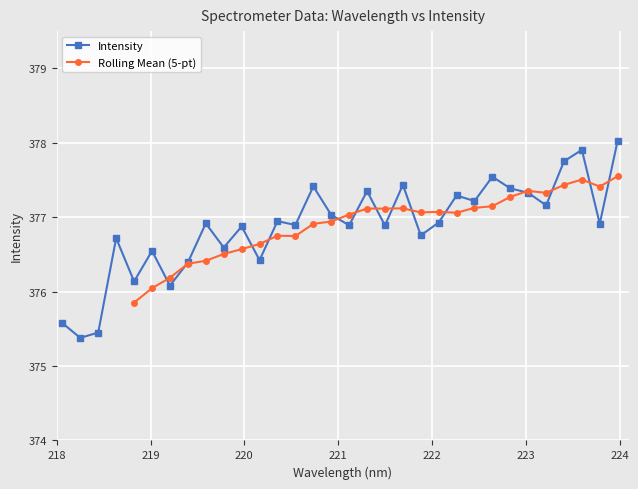

What is the smallest value displayed?

375.4